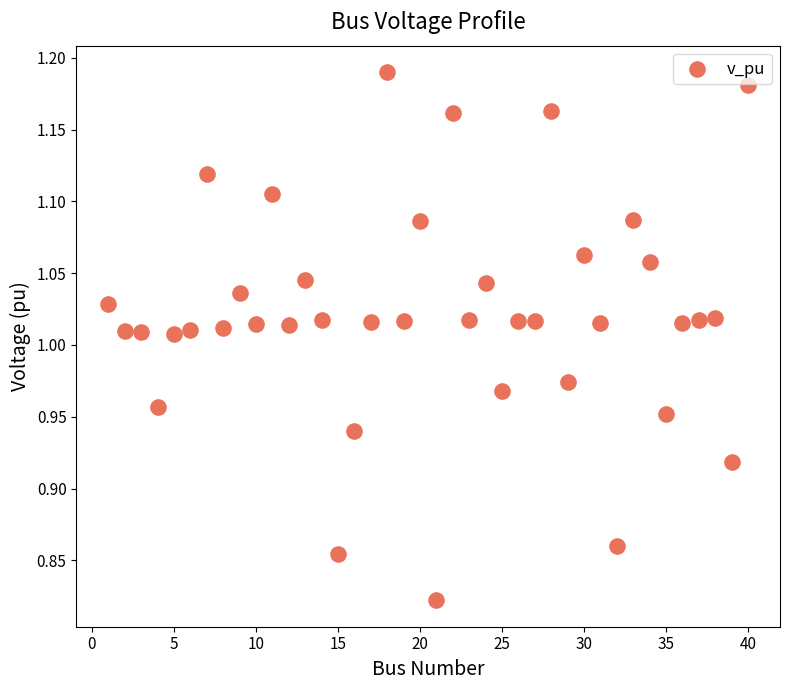

What is the range of Y values (max minus min)?

0.4